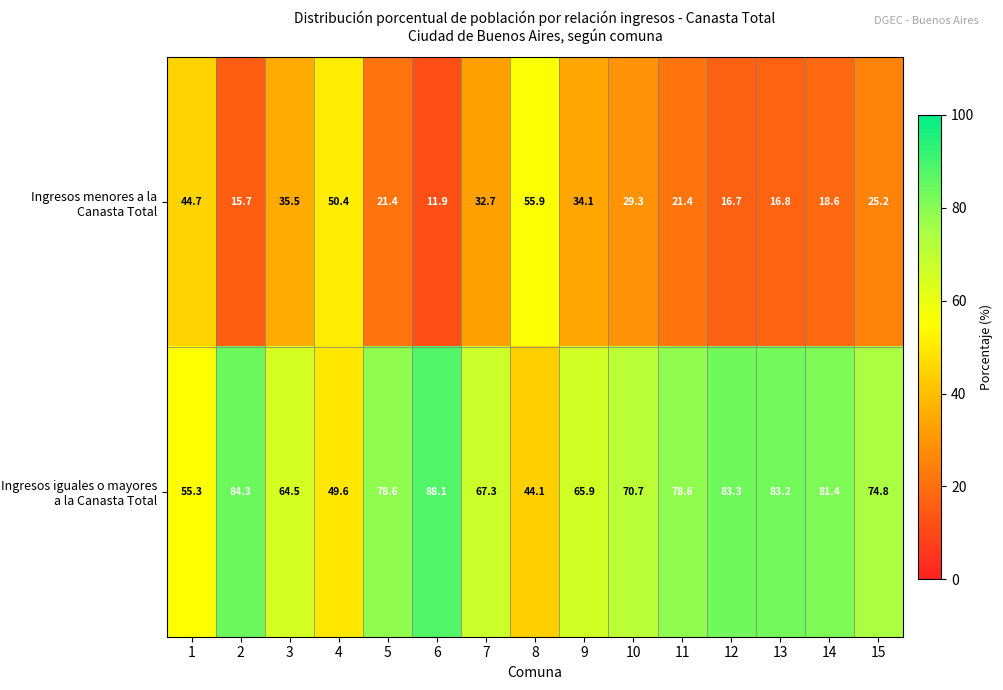

What is the difference between the highest and lowest values at 8?

11.8